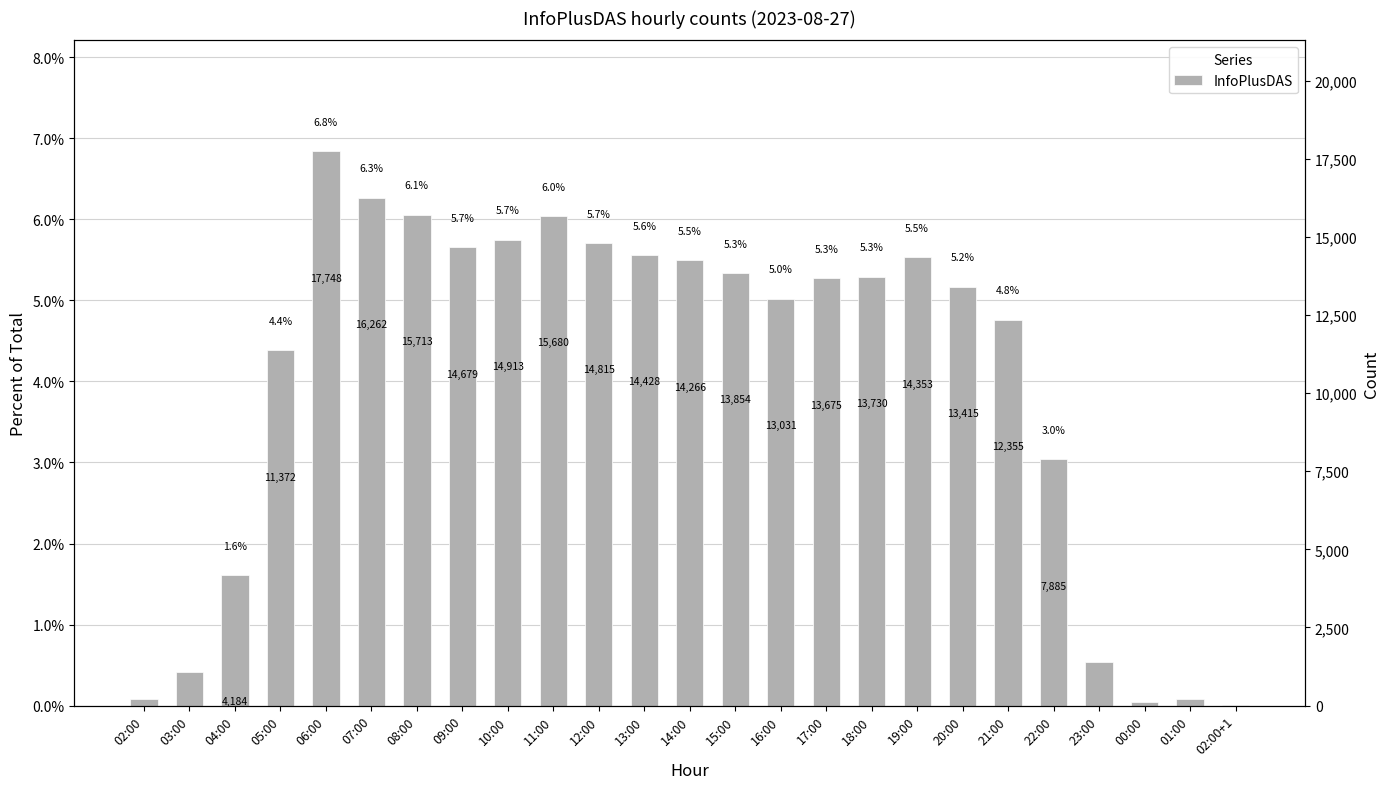

Count the number of data series in this chart.

1